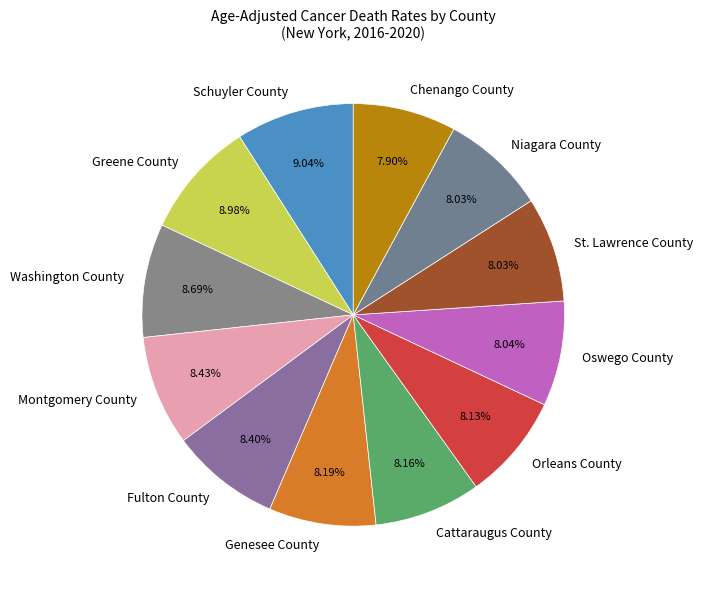

How many segments does this pie chart have?

12